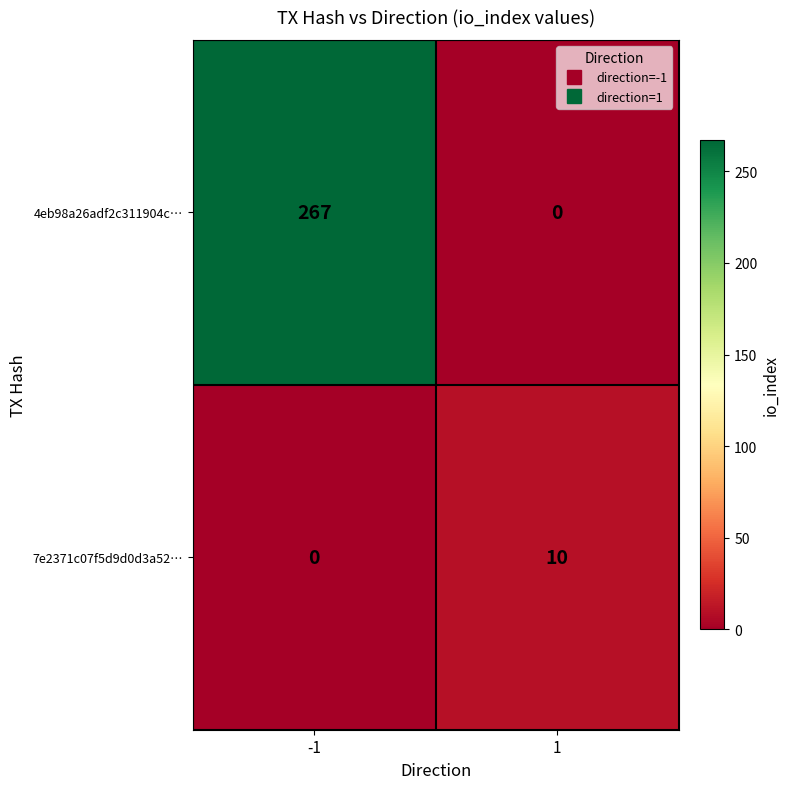

Reading right to left, transcribe all the data shown in this chart.

4eb98a26adf2c311904c…: 1=0	-1=267
7e2371c07f5d9d0d3a52…: 1=10	-1=0